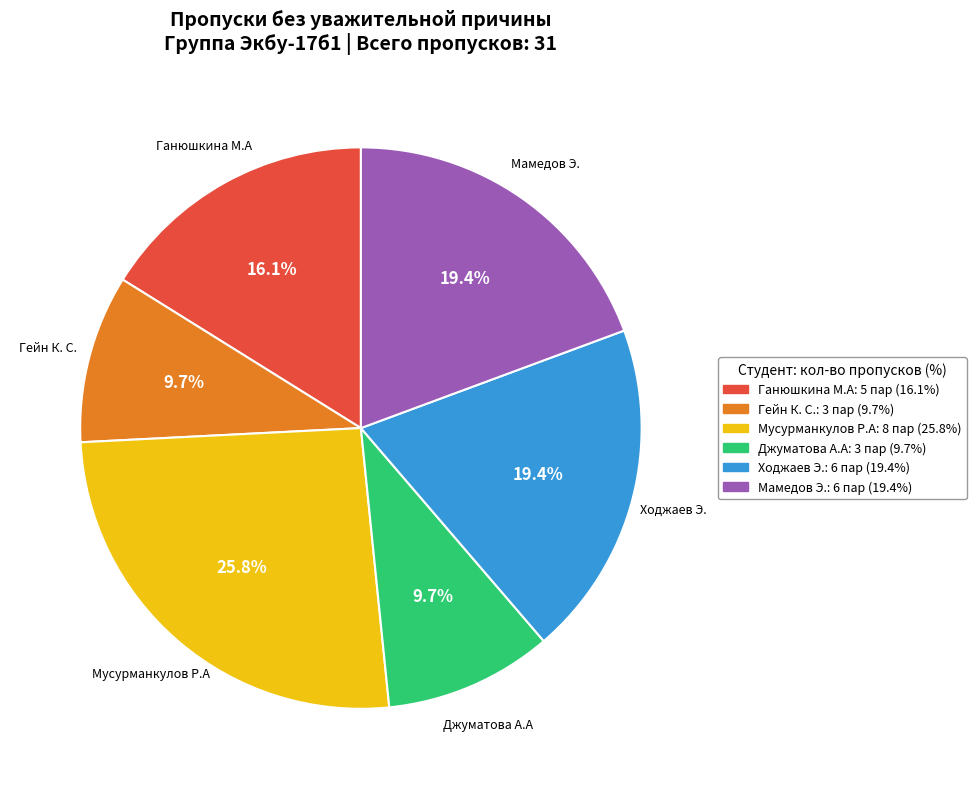

Is there any slice that represents more than half of the pie?

No